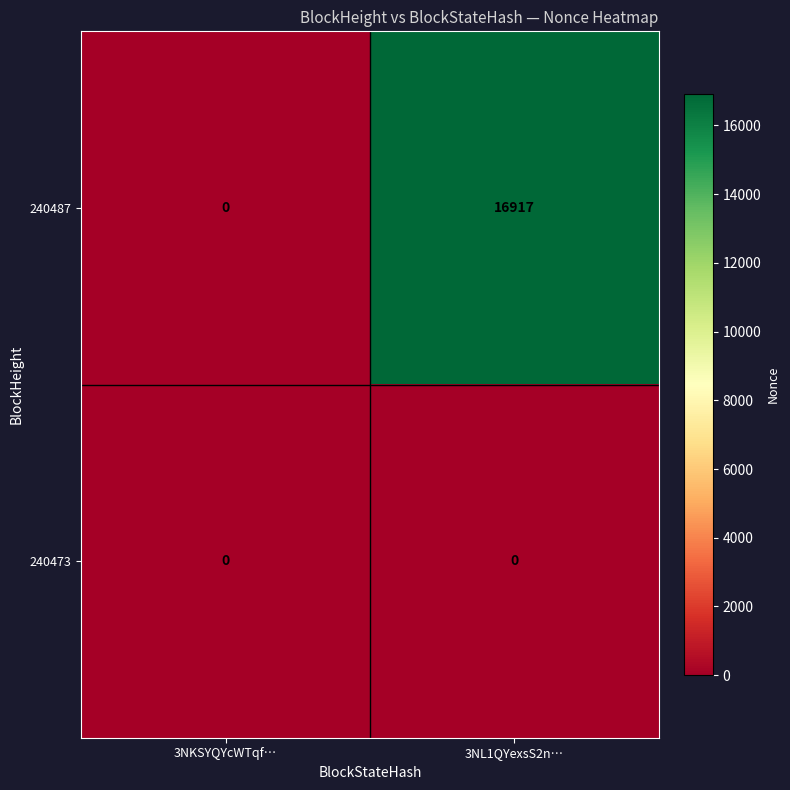

What is the sum of all 240487 values?

16917